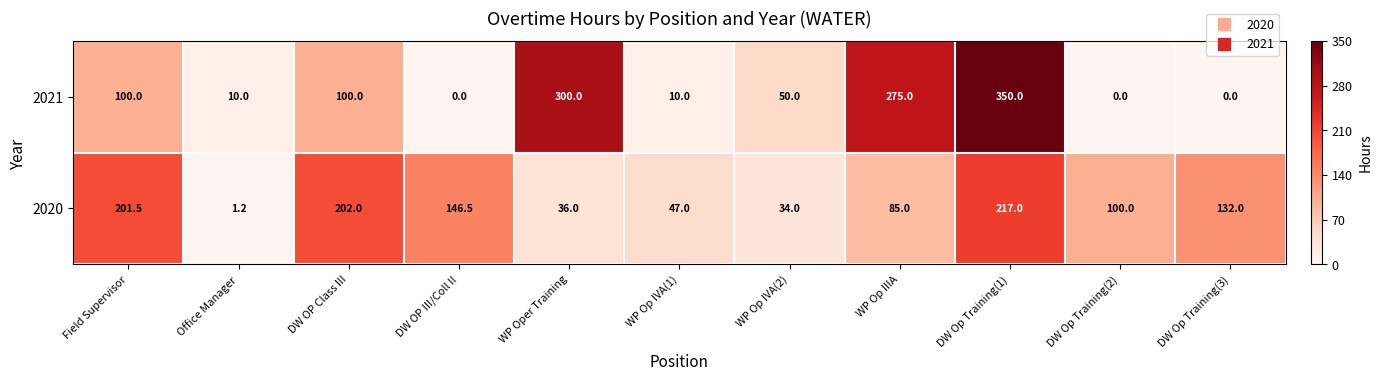

Which series changed the most between Field Supervisor and DW Op Training(2)?

2020